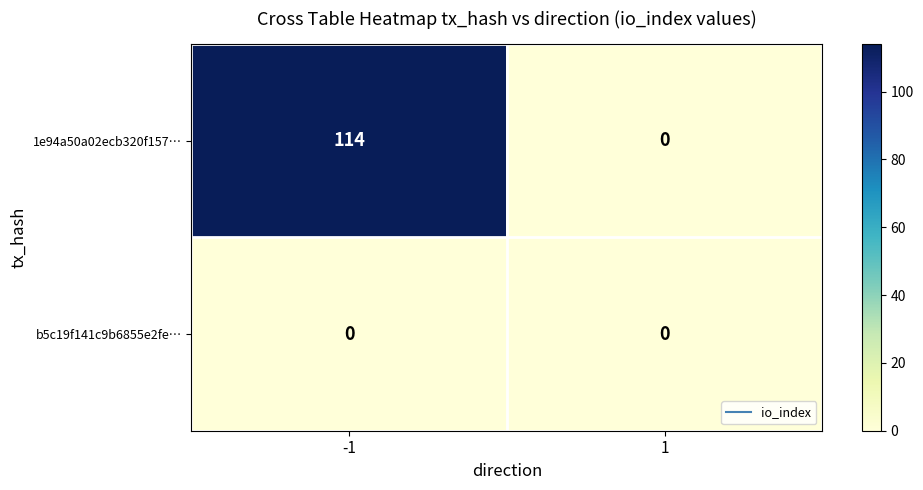

Which series has the largest total across all categories?

1e94a50a02ecb320f157…